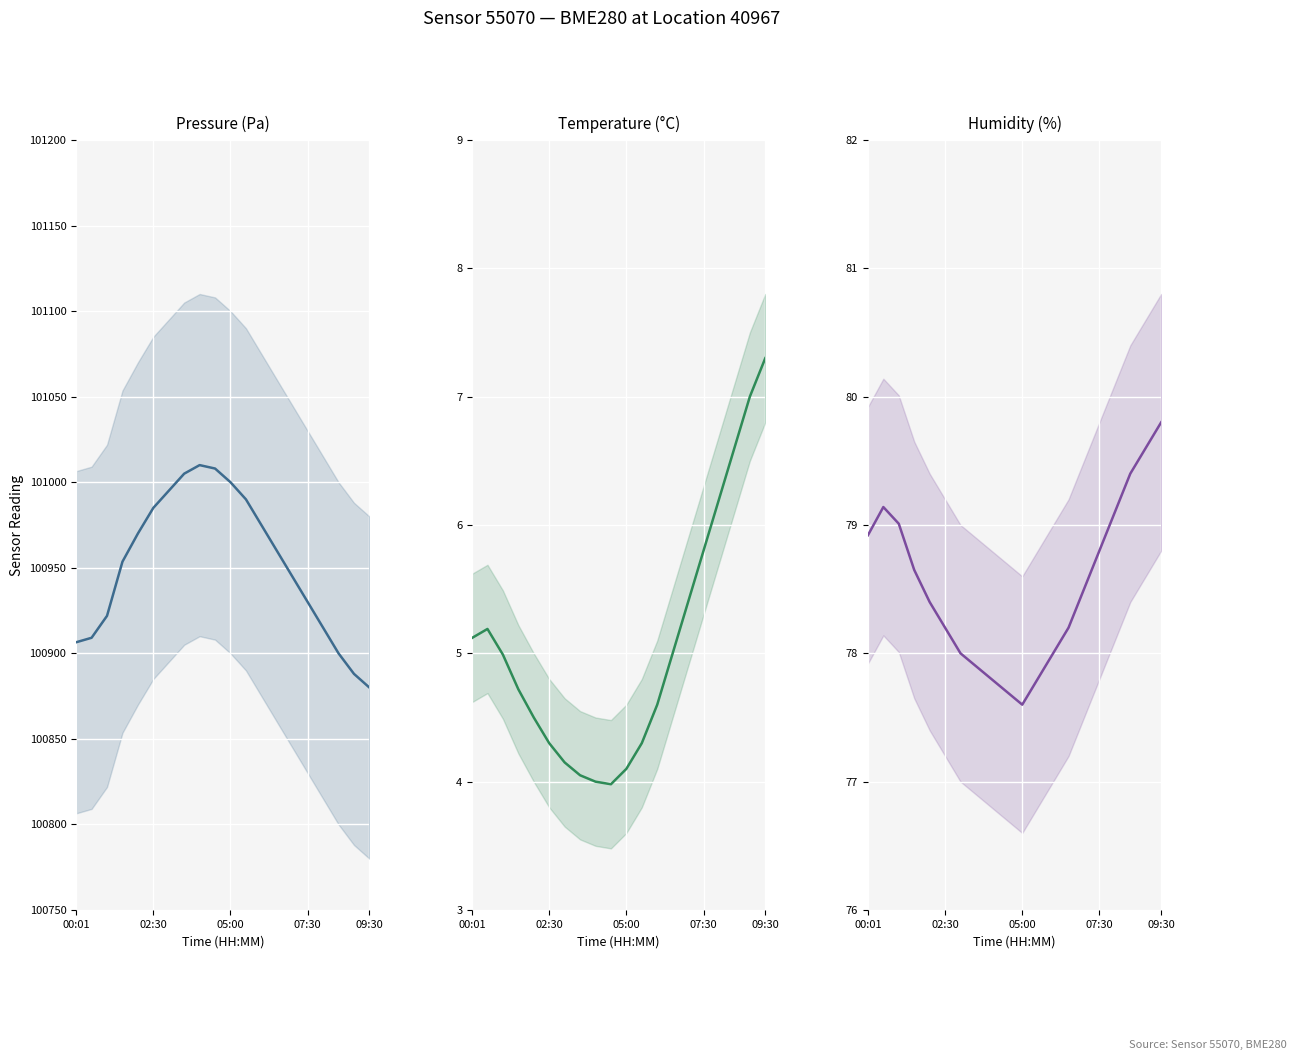

What is the difference between the second highest and second lowest values in the humidity series?

1.9